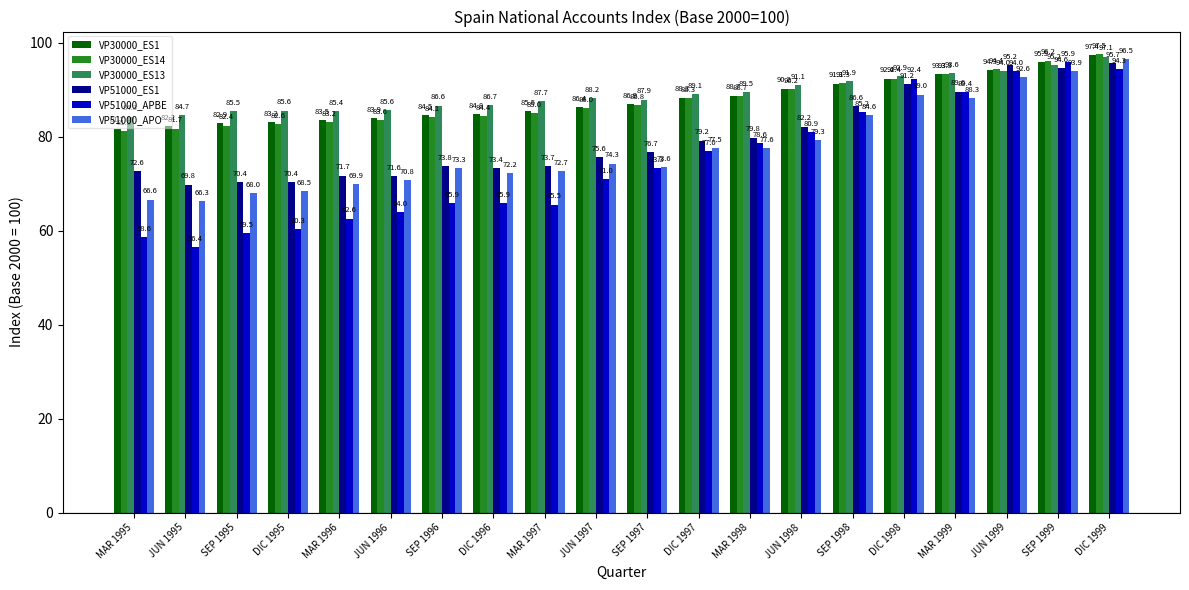

Does the chart contain any negative values?

No